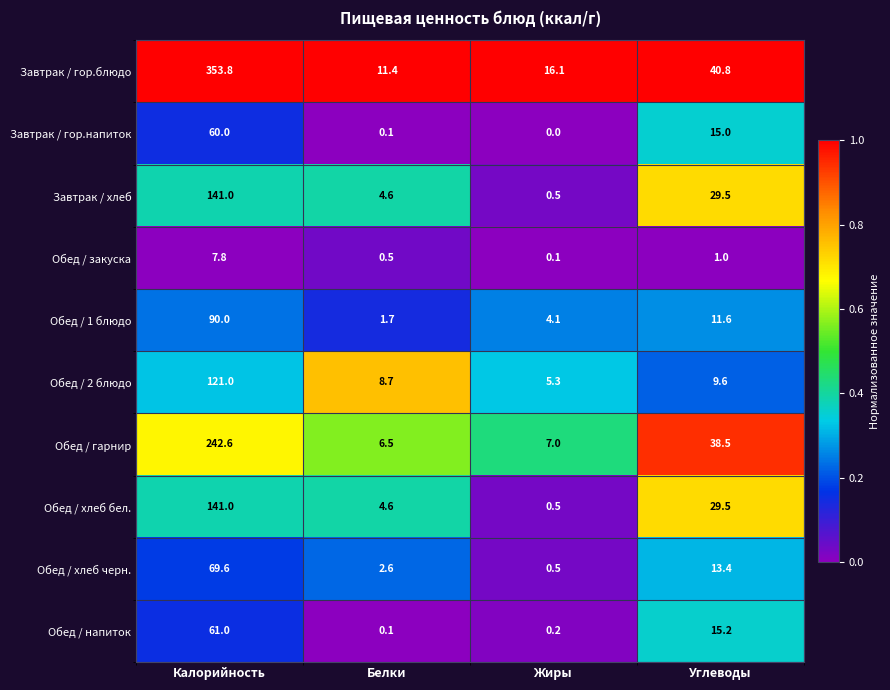

At which category does the chart reach its minimum across all series?

Жиры